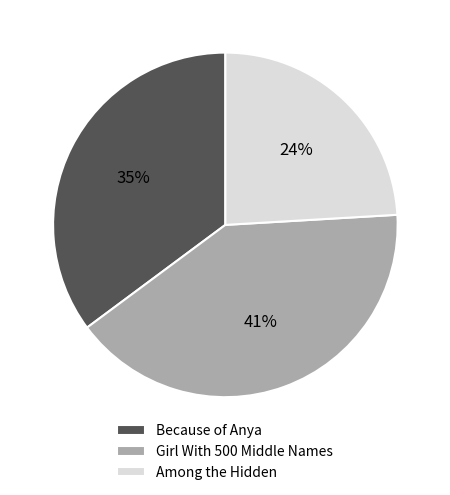

To the nearest percent, what is the difference between the largest and smallest slice percentages?

17%